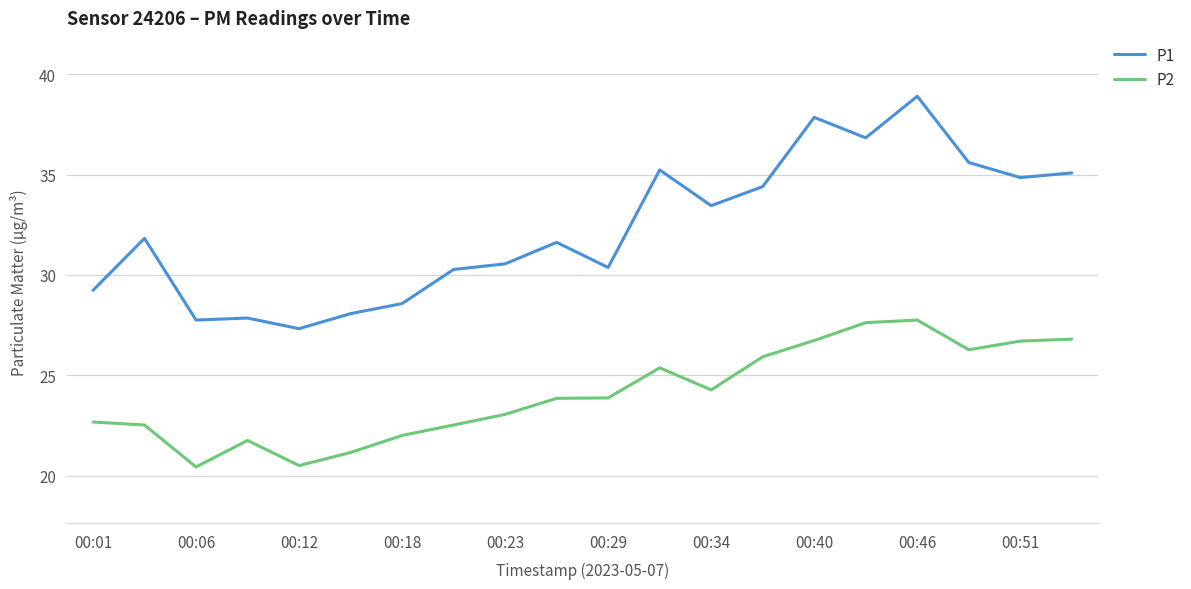

What is the maximum value for P1?

38.9